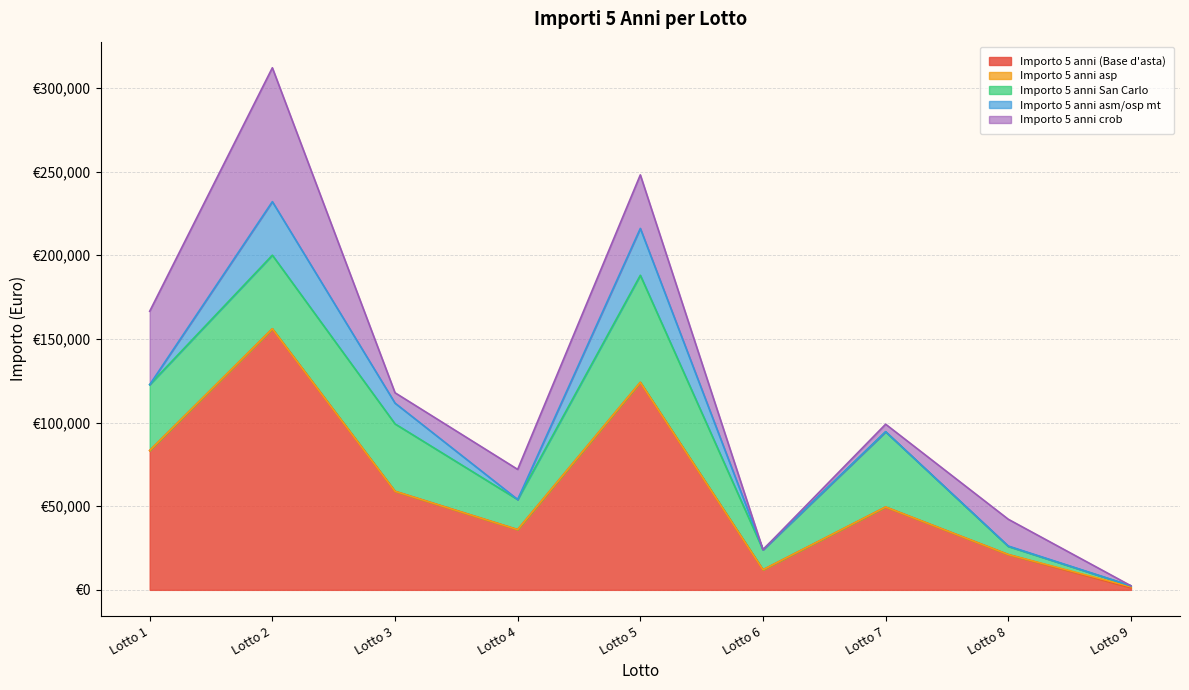

True or false: Importo 5 anni asp has more than 2 interior local peaks.

False